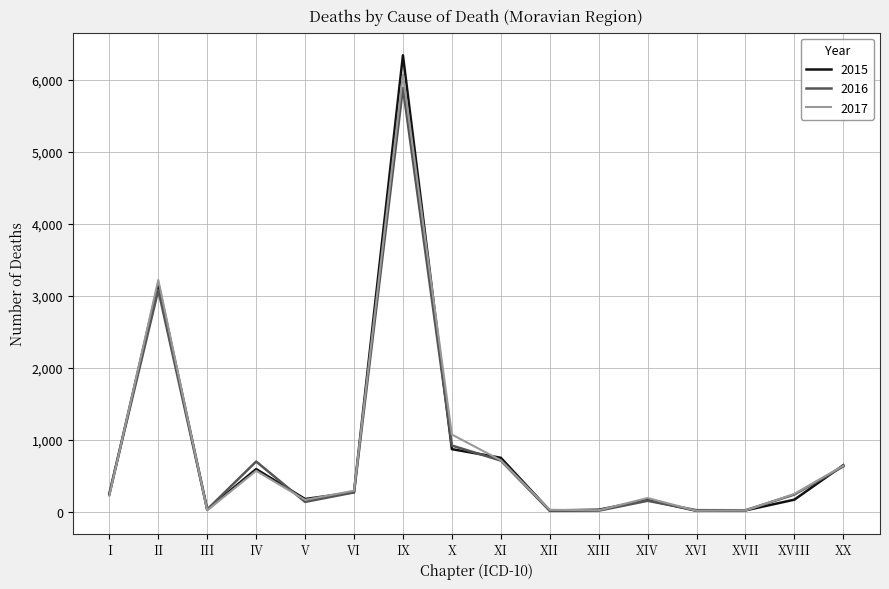

The value of 2016 at VI is 272. True or false?

True